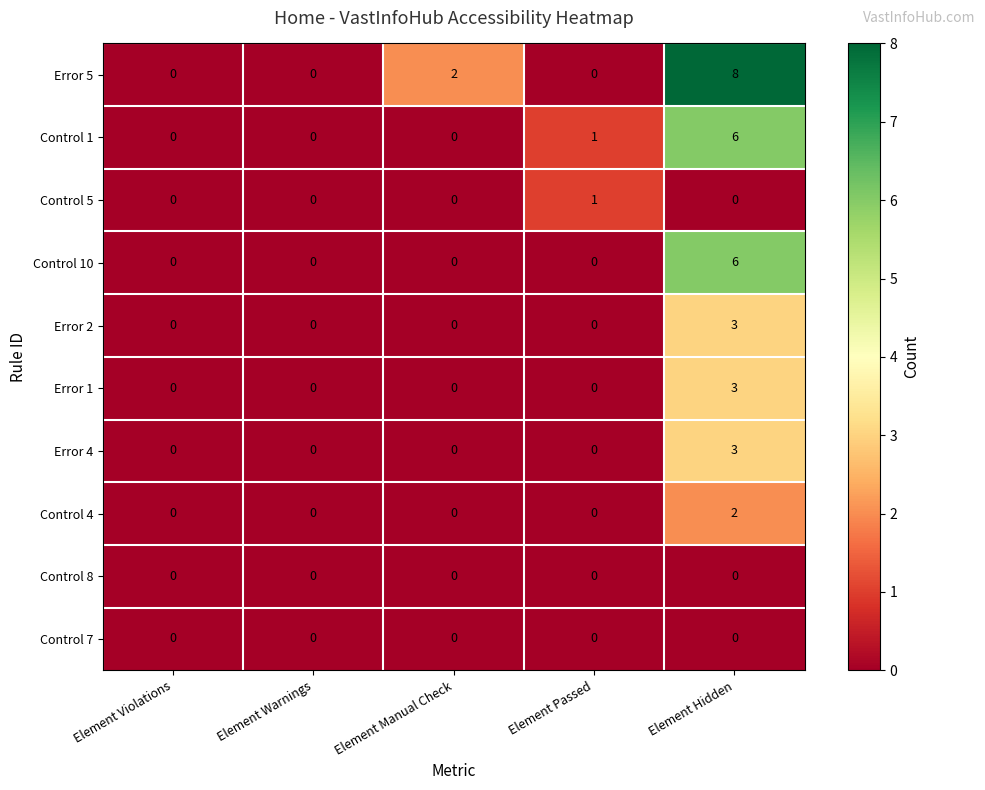

Is it true that Error 5 equals 4 at Element Passed?

False